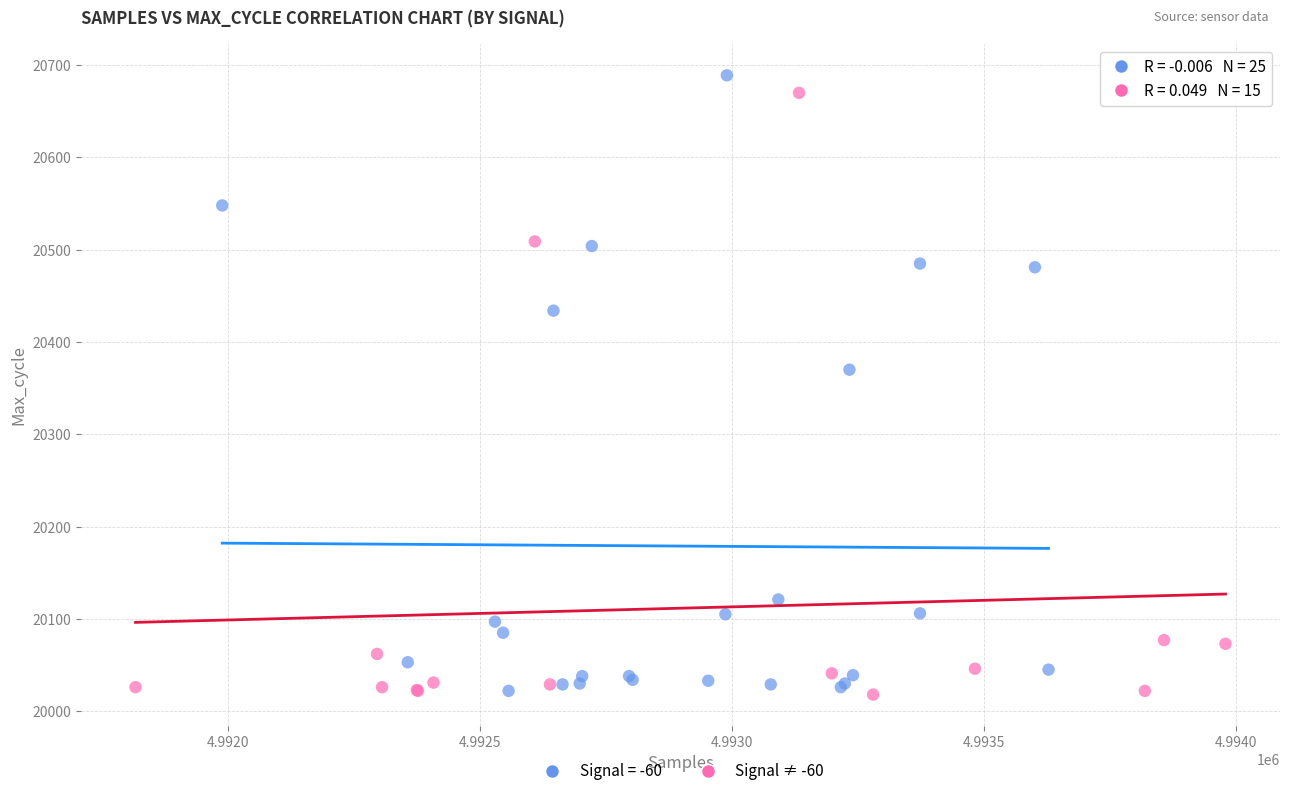

What are all the series names shown in the legend?

Signal = -60, Signal ≠ -60